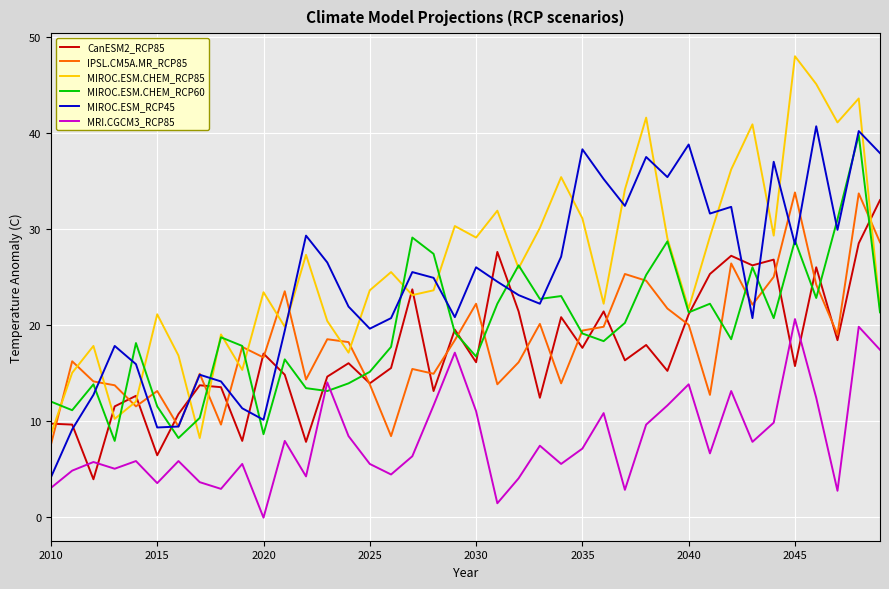

Which series has the widest spread of values?

MIROC.ESM.CHEM_RCP85